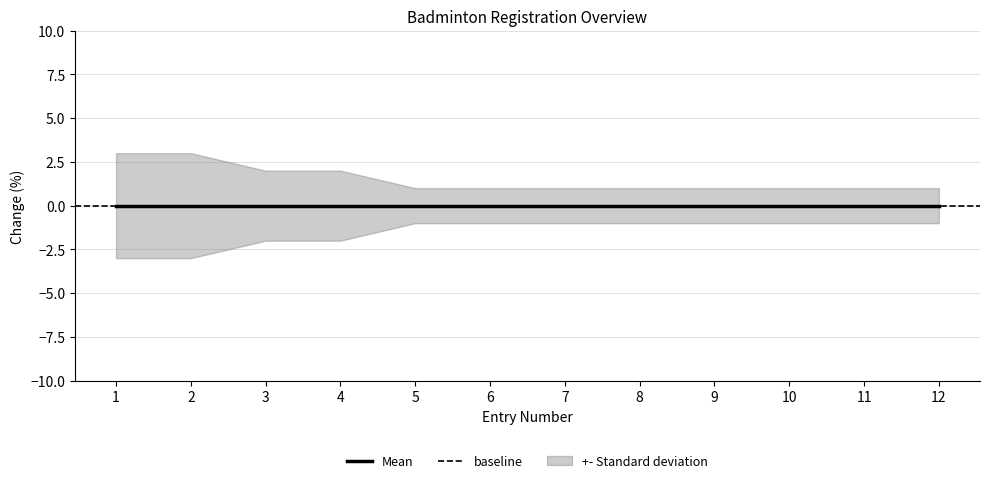

What is the value of the std_upper point at the 2nd from the left?

3